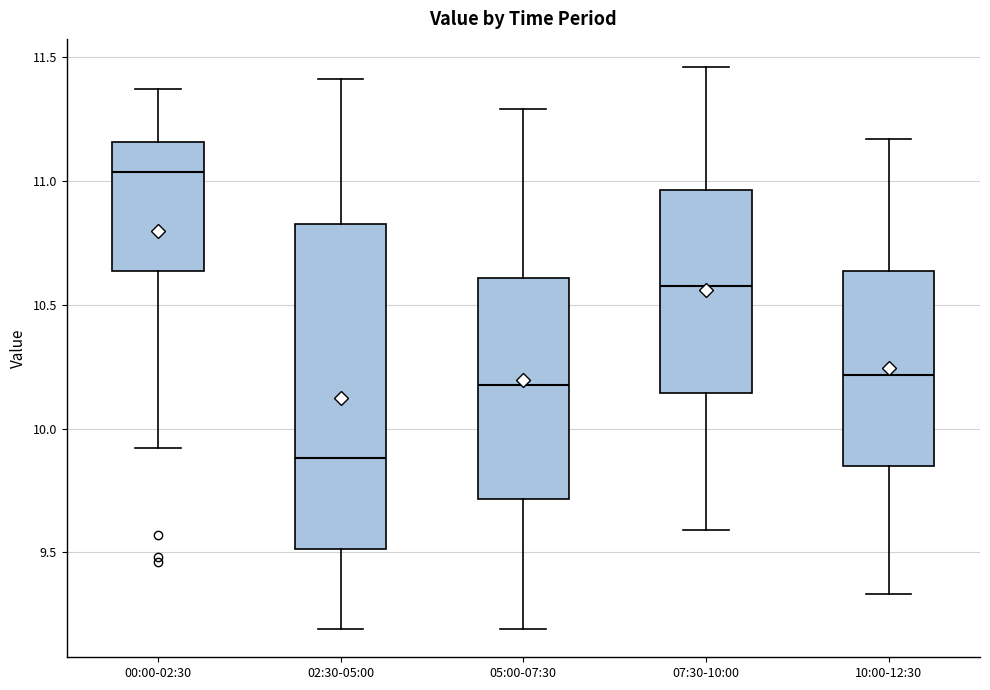

Reading left to right, transcribe this box plot: for each box, give where its median line is, the range the box spans, and where its two whiskers end, as read against the y-axis. The values are not printed on the chart, so give them approximately, as read against the axis.

00:00-02:30: median 11.05, box 10.65 to 11.15, whiskers 9.90 to 11.35
02:30-05:00: median 9.90, box 9.50 to 10.85, whiskers 9.20 to 11.40
05:00-07:30: median 10.20, box 9.70 to 10.60, whiskers 9.20 to 11.30
07:30-10:00: median 10.60, box 10.15 to 10.95, whiskers 9.60 to 11.45
10:00-12:30: median 10.20, box 9.85 to 10.65, whiskers 9.35 to 11.15